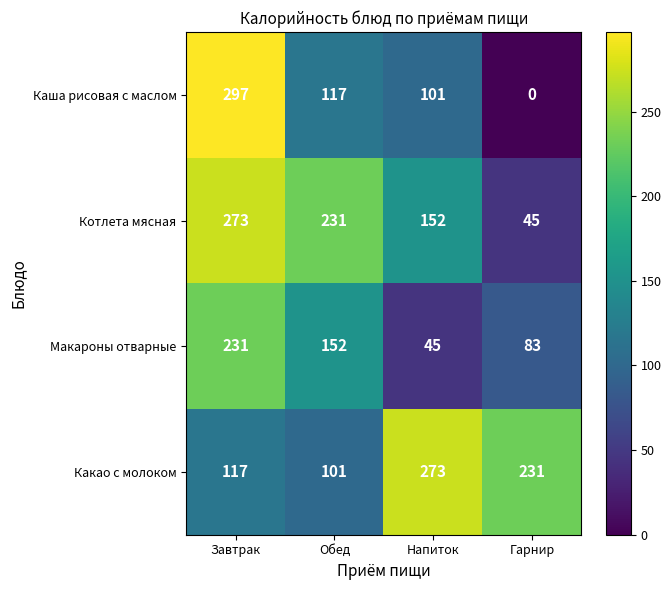

At which label is Каша рисовая с маслом closest to 148?

Обед